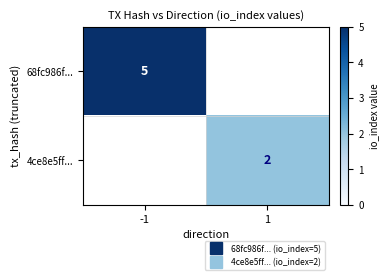

Read the 68fc986f... value at -1.

5.0